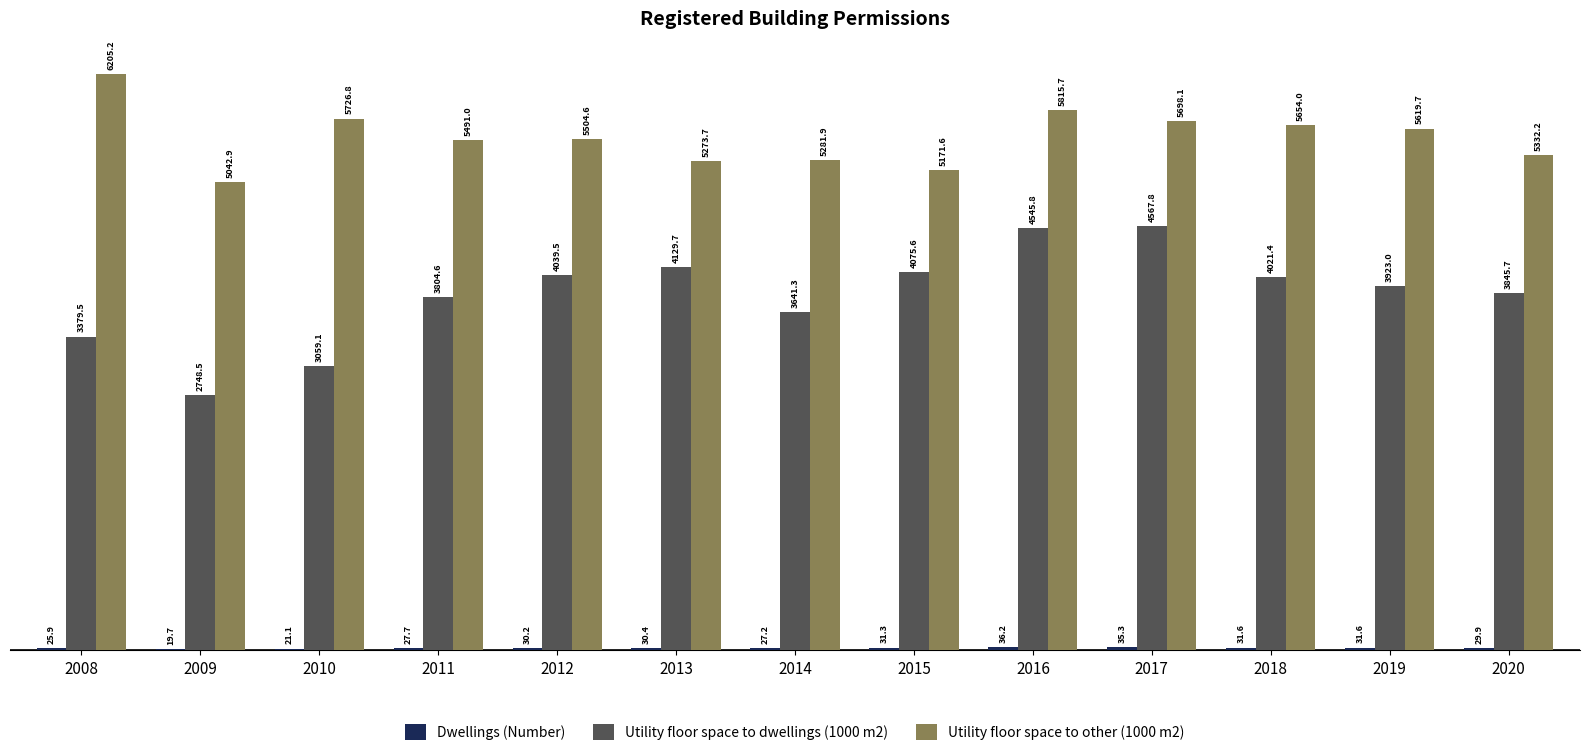

Where does the Utility floor space to dwellings (1000 m2) series first go above 3923?

2012